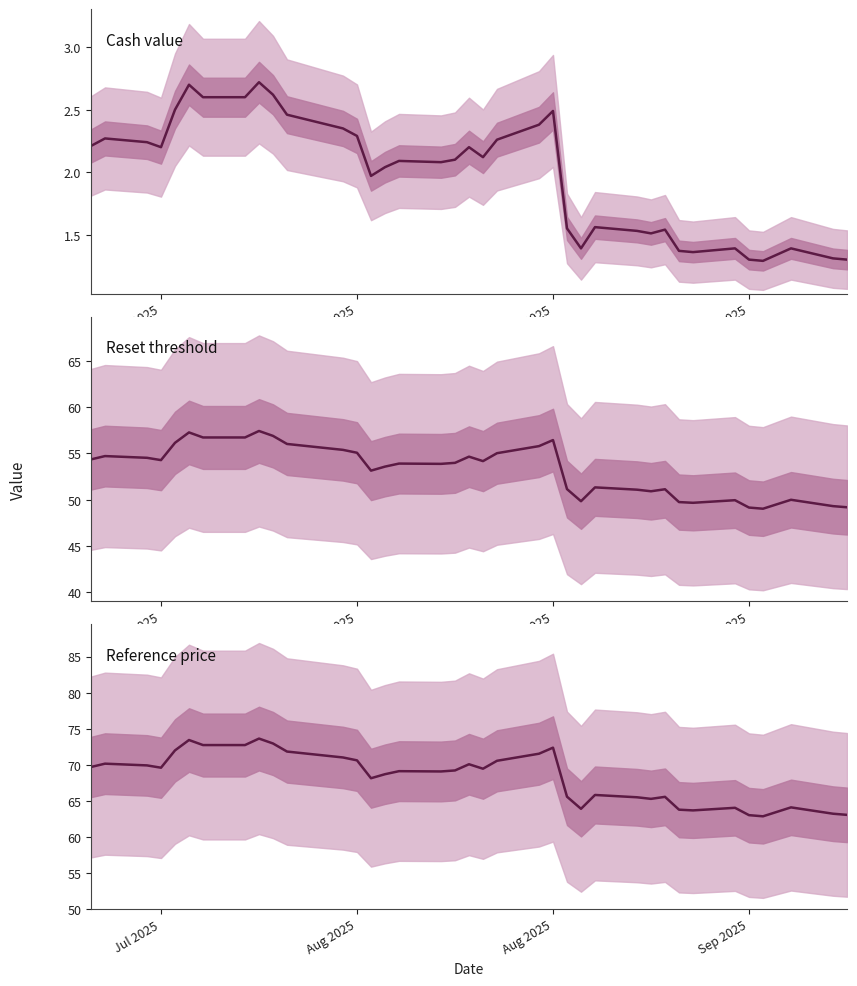

Does the chart display data point markers on the line(s)?

No